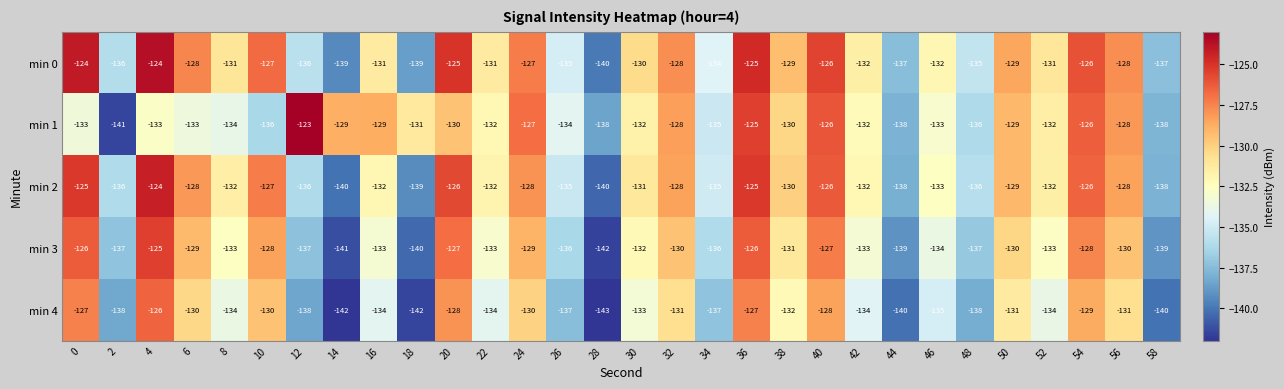

How many distinct data groups are displayed?

5